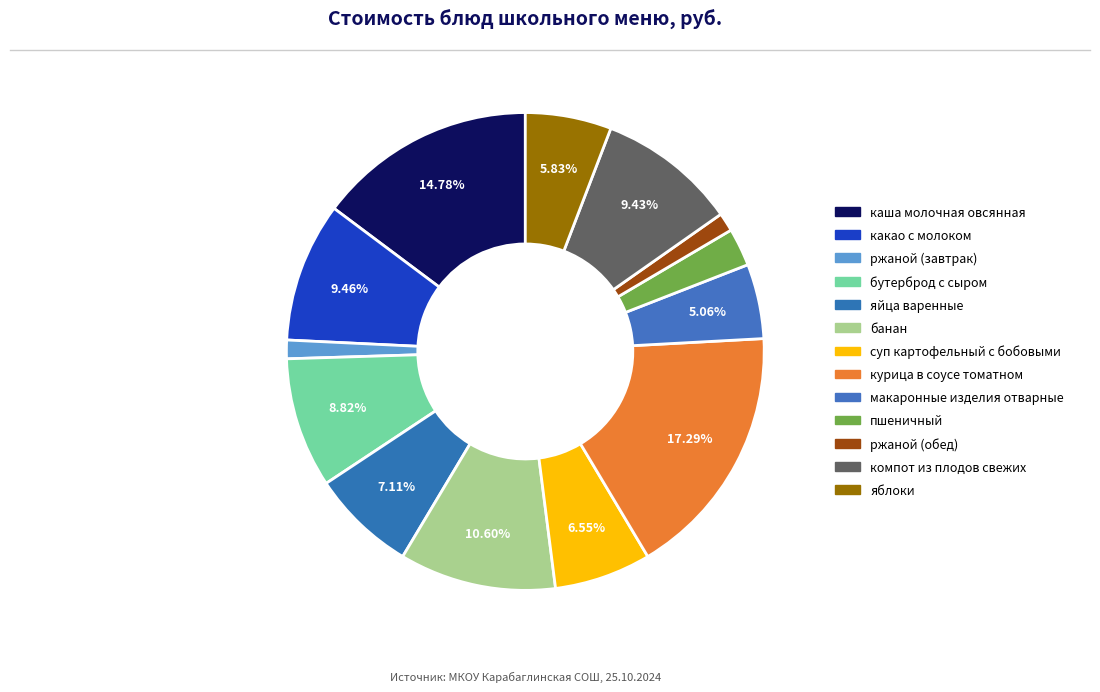

To the nearest percent, what is the average slice percentage?

8%